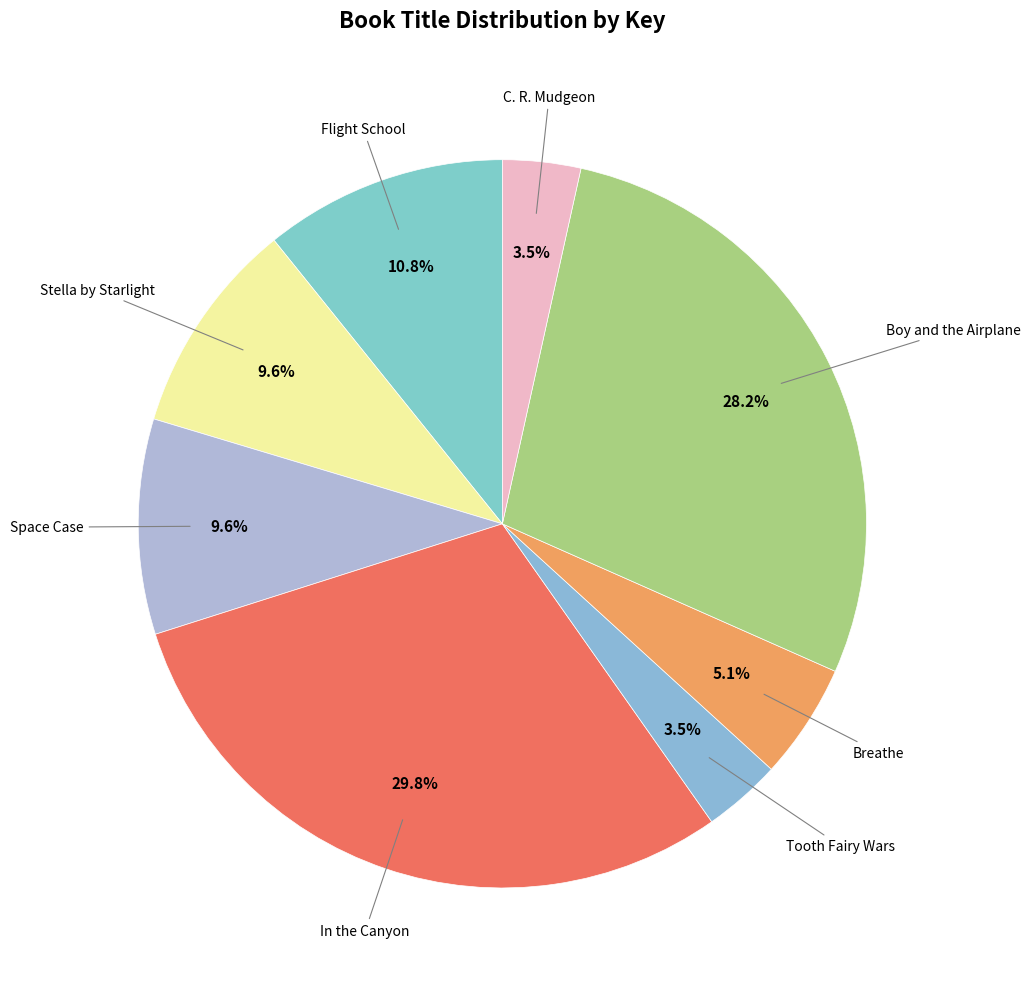

Rank the categories by value from lowest to highest.

C. R. Mudgeon, Tooth Fairy Wars, Breathe, Space Case, Stella by Starlight, Flight School, Boy and the Airplane, In the Canyon